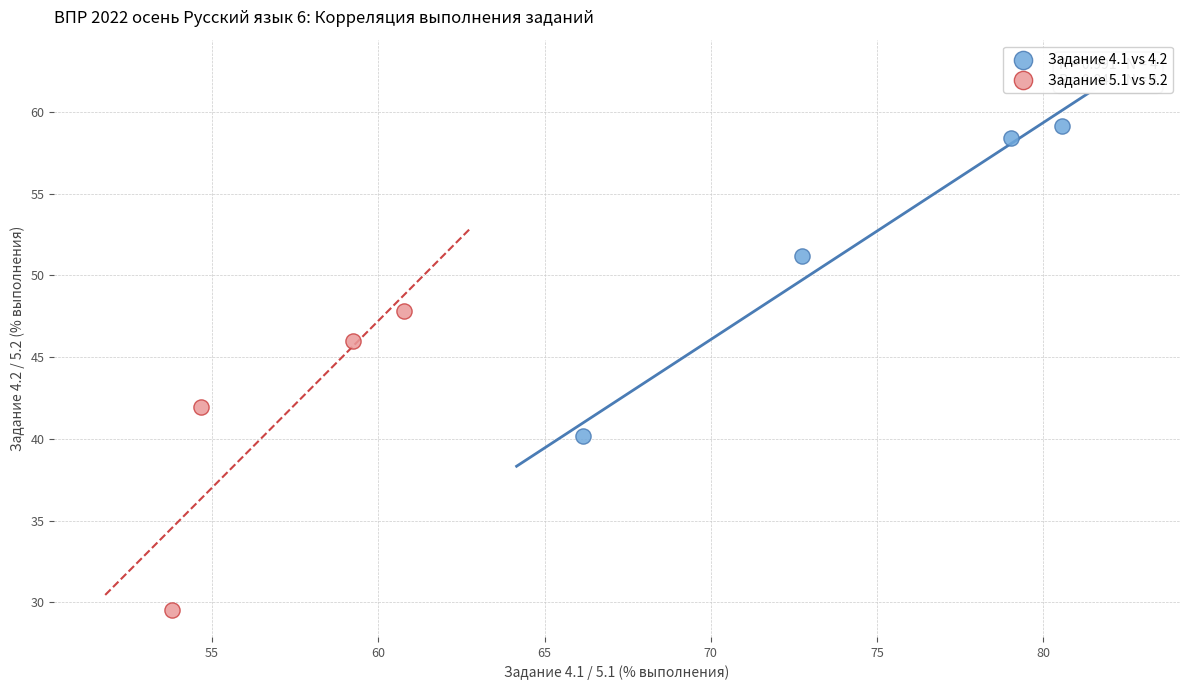

Which series has the widest spread of Y values?

Задание 4.1 vs 4.2